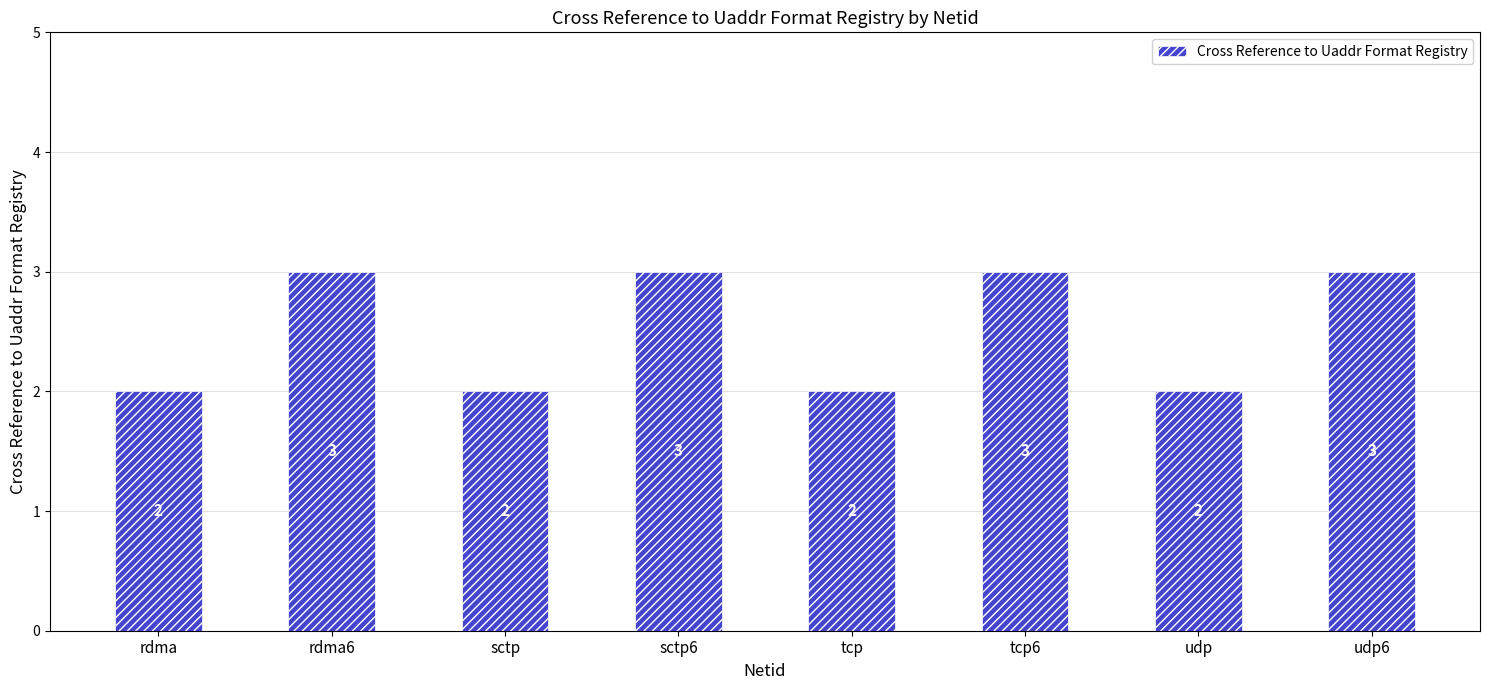

Count the number of categories in the chart.

8